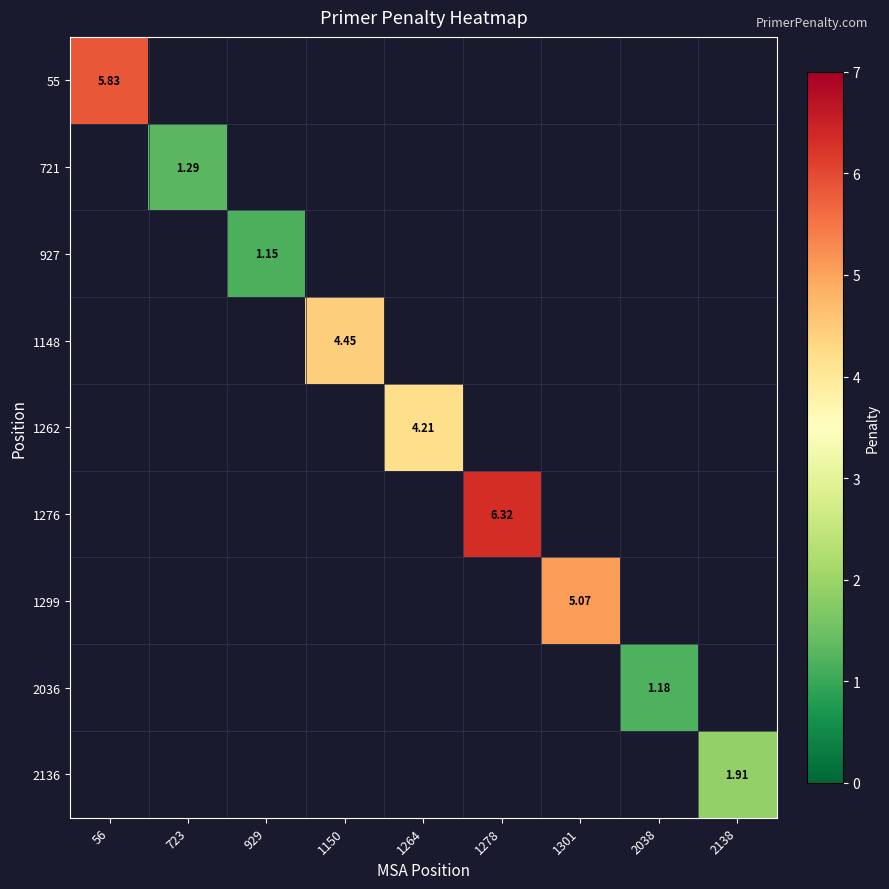

What is the minimum value shown in the chart?

1.2